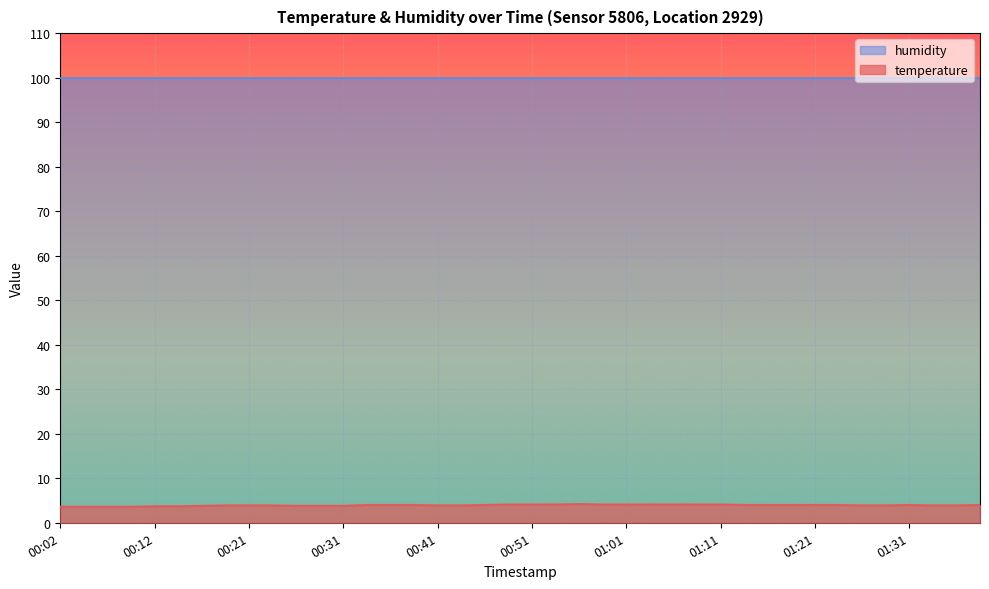

What is the smallest value displayed?

3.6